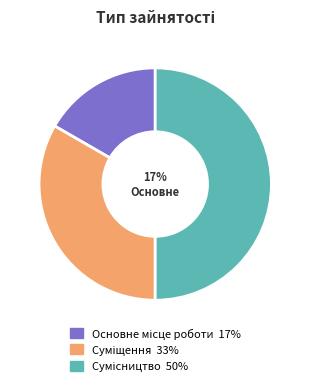

How many segments does this pie chart have?

3